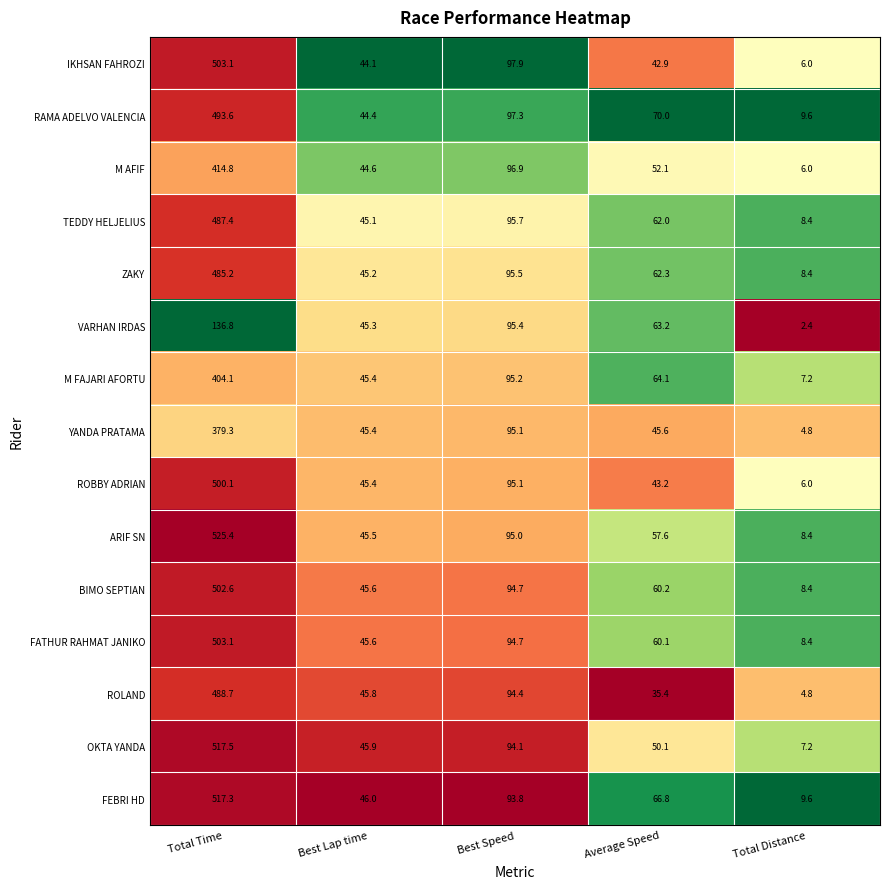

Is it true that YANDA PRATAMA equals 379.3 at Total Time?

True